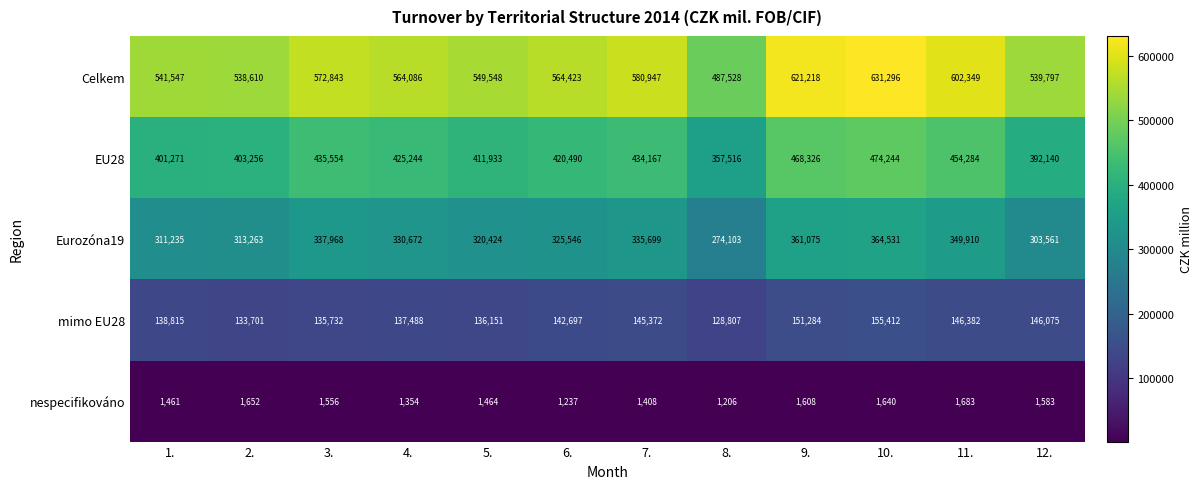

What is the total value across all series at 10.?

1627123